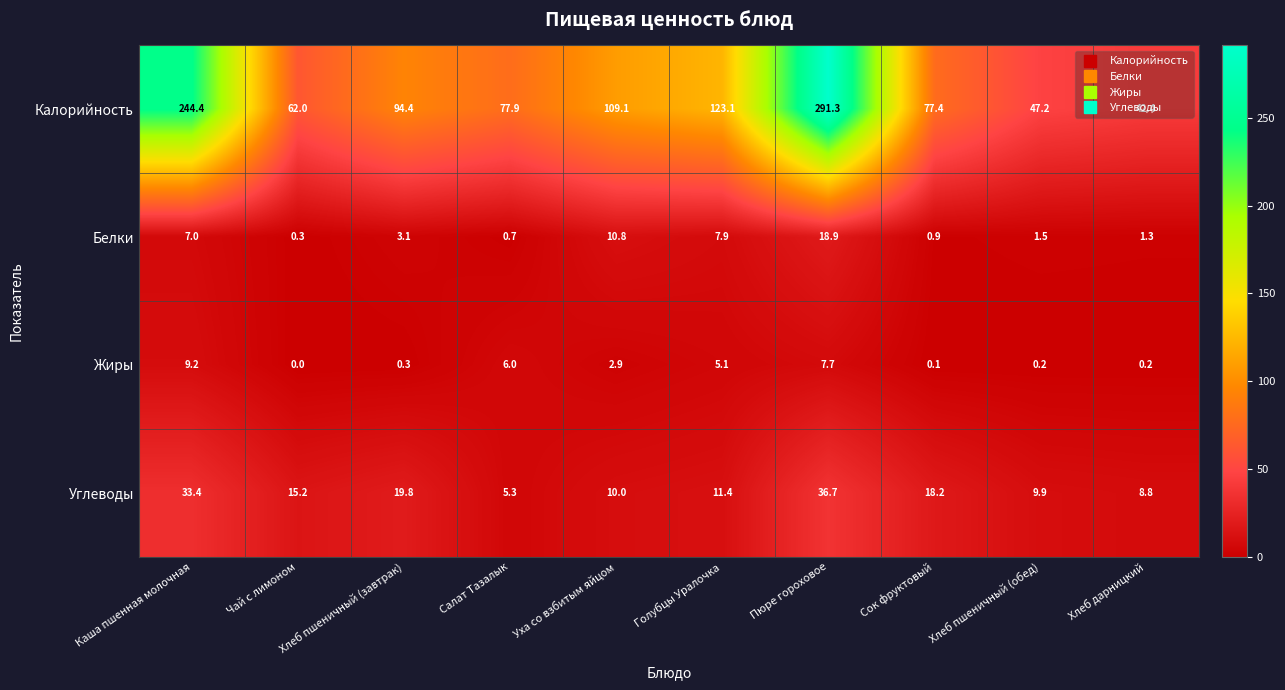

How many categories are shown in the chart?

10